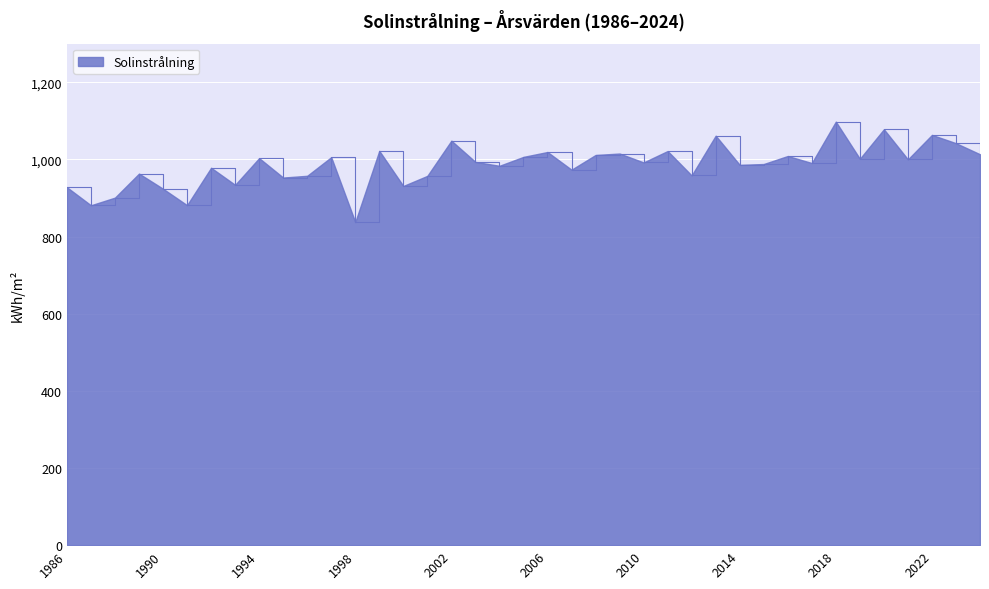

What is the greatest value displayed?

1097.9